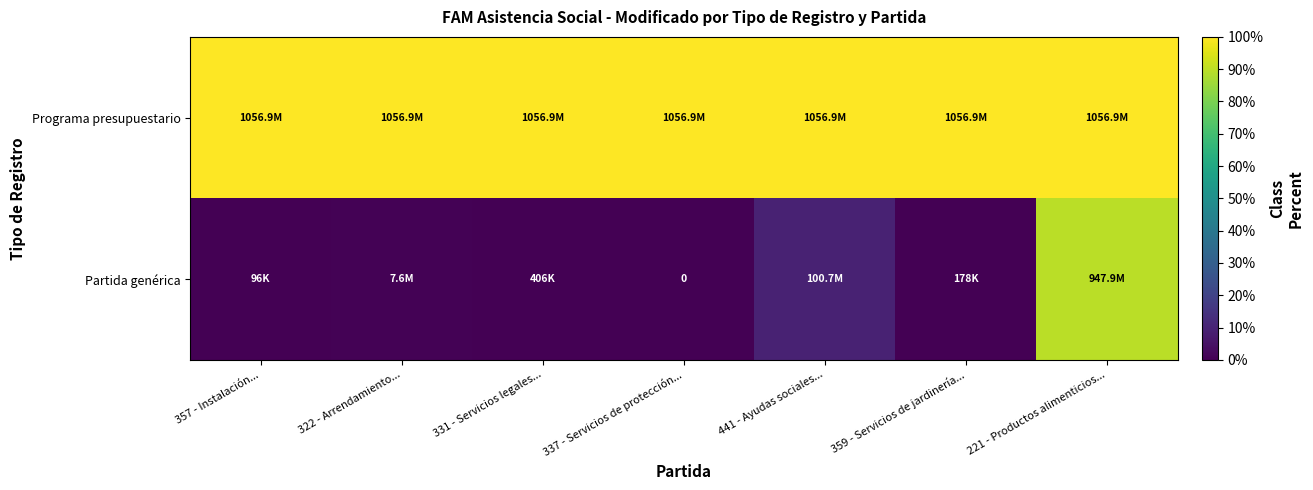

What is the total value across all series at 359 - Servicios de jardinería...?

100.0